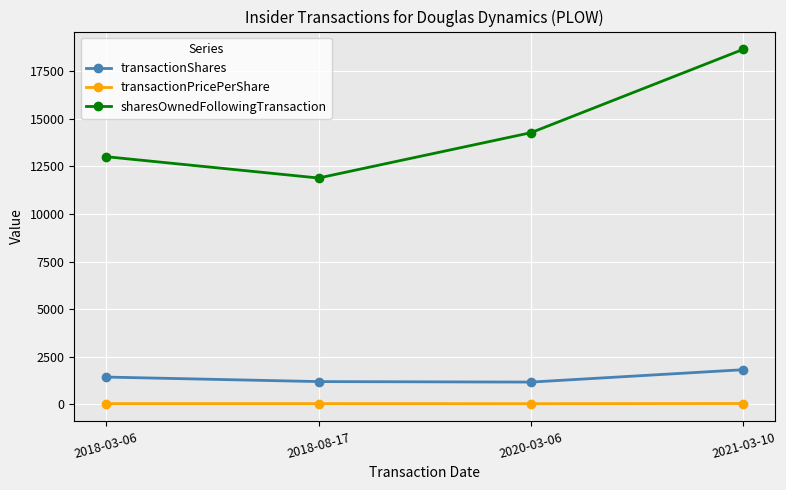

How many values in the sharesOwnedFollowingTransaction series are below 14268?

2